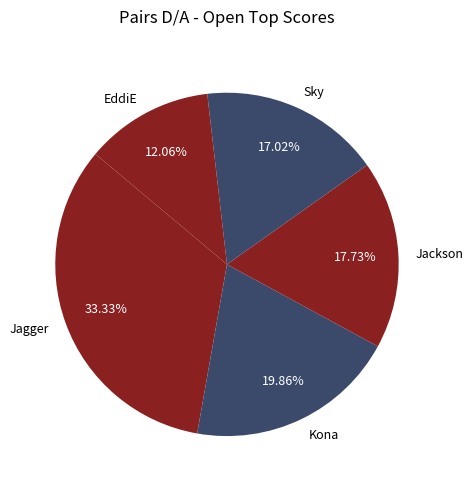

Rank the categories by value from lowest to highest.

EddiE, Sky, Jackson, Kona, Jagger